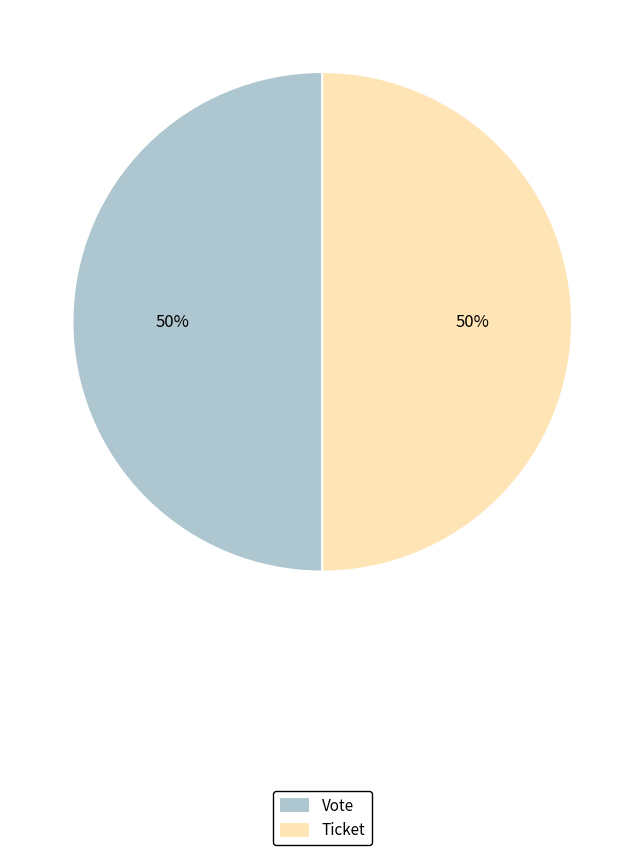

To the nearest percent, what portion does Ticket represent?

50%